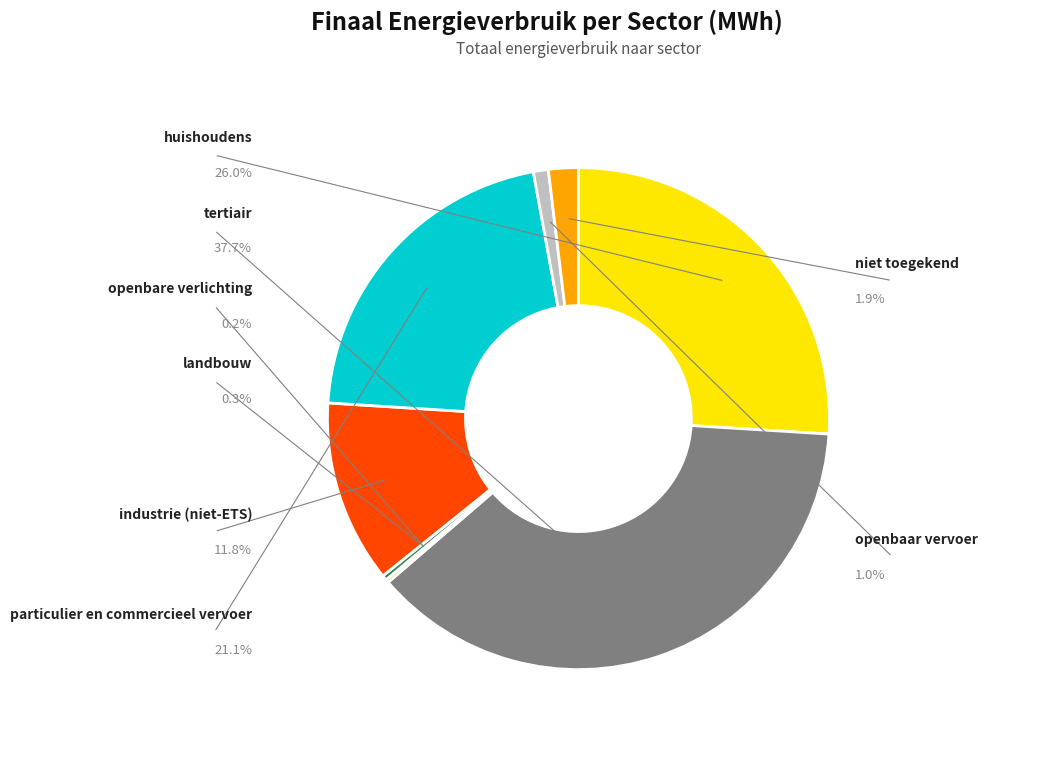

Rank the categories by value from lowest to highest.

openbare verlichting, landbouw, openbaar vervoer, niet toegekend, industrie (niet-ETS), particulier en commercieel vervoer, huishoudens, tertiair